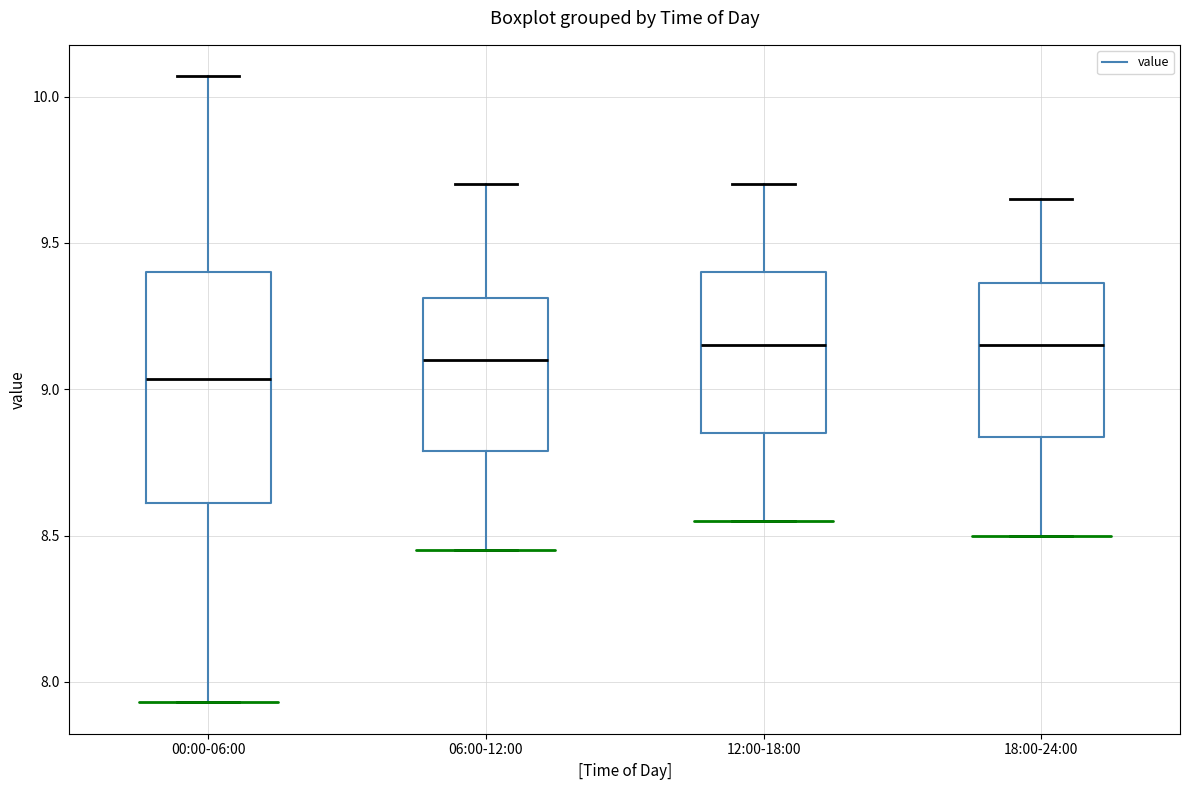

Reading left to right, transcribe this box plot: for each box, give where its median line is, the range the box spans, and where its two whiskers end, as read against the y-axis. The values are not printed on the chart, so give them approximately, as read against the axis.

00:00-06:00: median 9.05, box 8.60 to 9.40, whiskers 7.95 to 10.05
06:00-12:00: median 9.10, box 8.80 to 9.30, whiskers 8.45 to 9.70
12:00-18:00: median 9.15, box 8.85 to 9.40, whiskers 8.55 to 9.70
18:00-24:00: median 9.15, box 8.85 to 9.35, whiskers 8.50 to 9.65